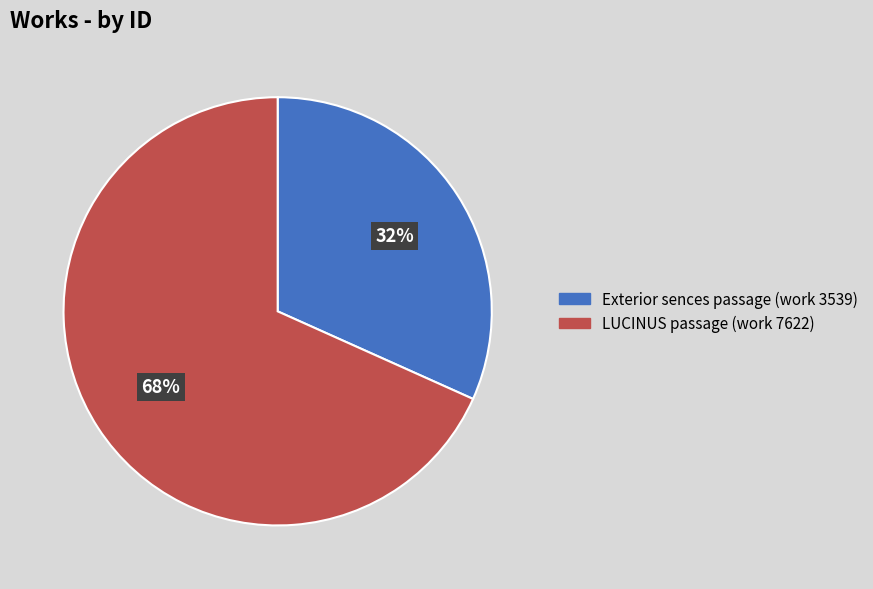

Combined, do Exterior sences passage (work 3539) and LUCINUS passage (work 7622) account for over 50%?

Yes